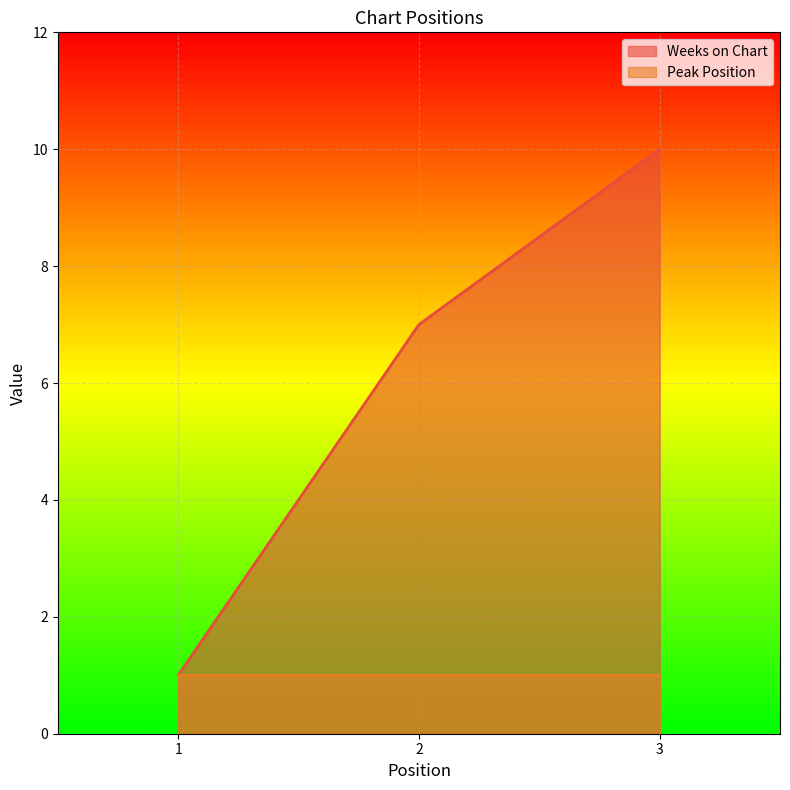

Which series has the widest spread of values?

Weeks on Chart